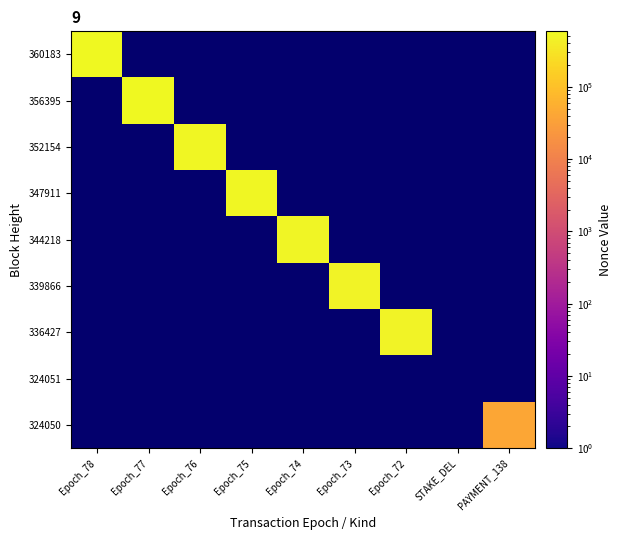

Which has a higher value, PAYMENT_138 or STAKE_DEL?

PAYMENT_138